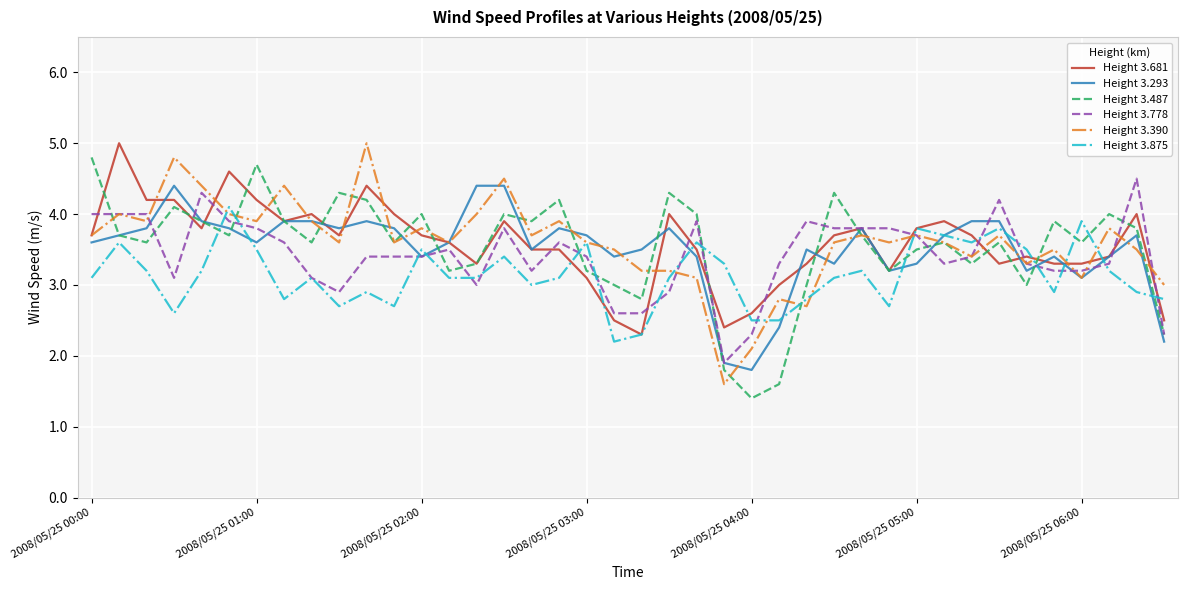

What is the maximum value shown in the chart?

5.0